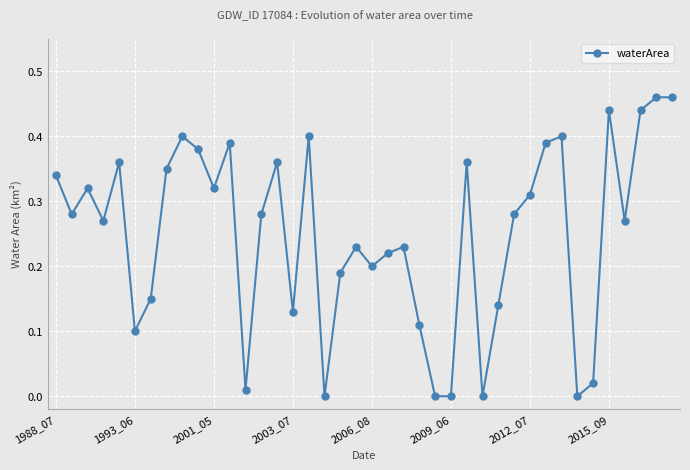

What is the sum of all values?

10.0